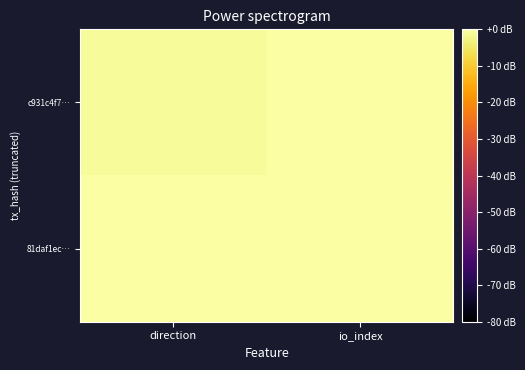

Which series has the largest total across all categories?

81daf1ec…